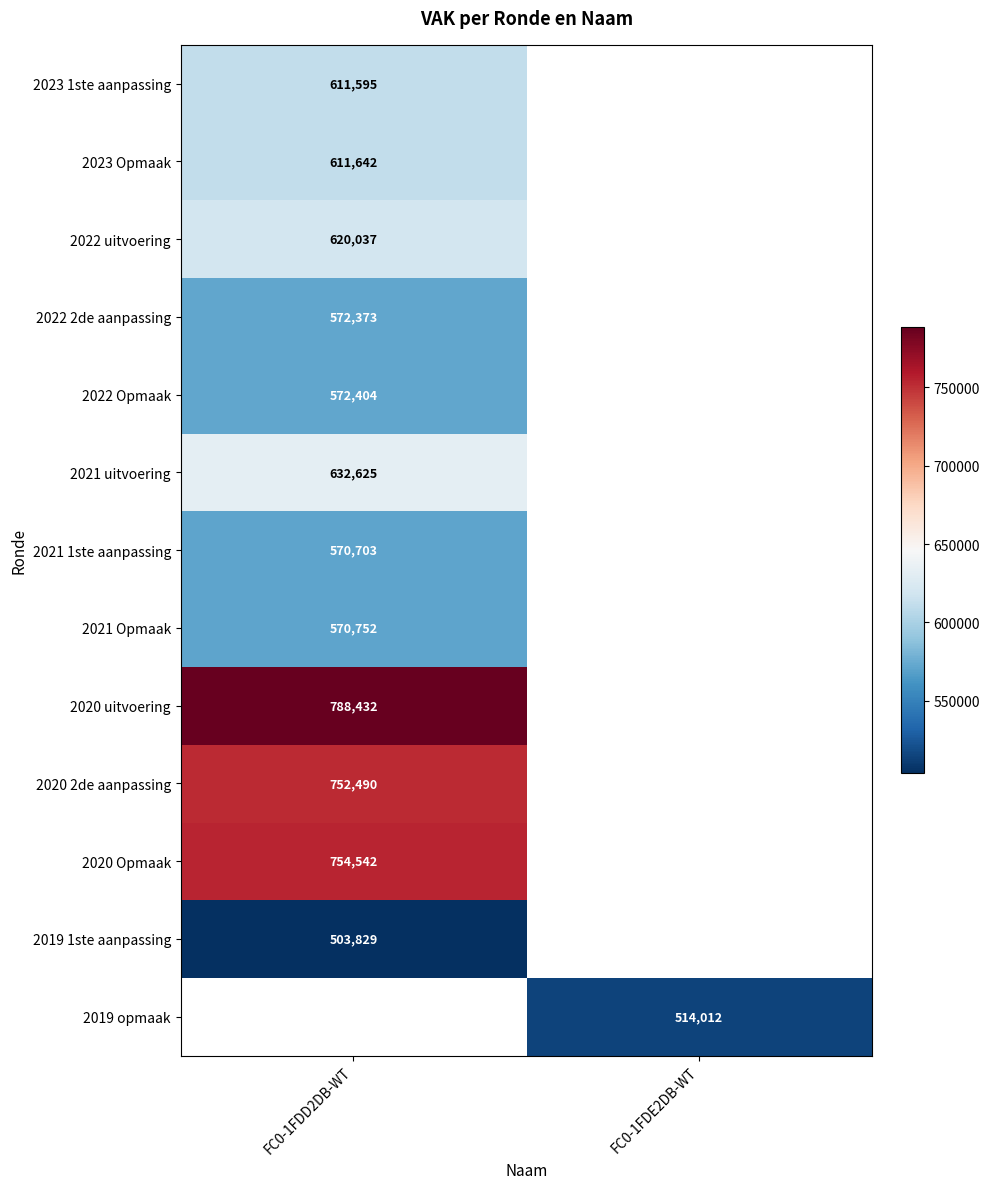

The value of 2021 uitvoering at FC0-1FDD2DB-WT is 1126108. True or false?

False